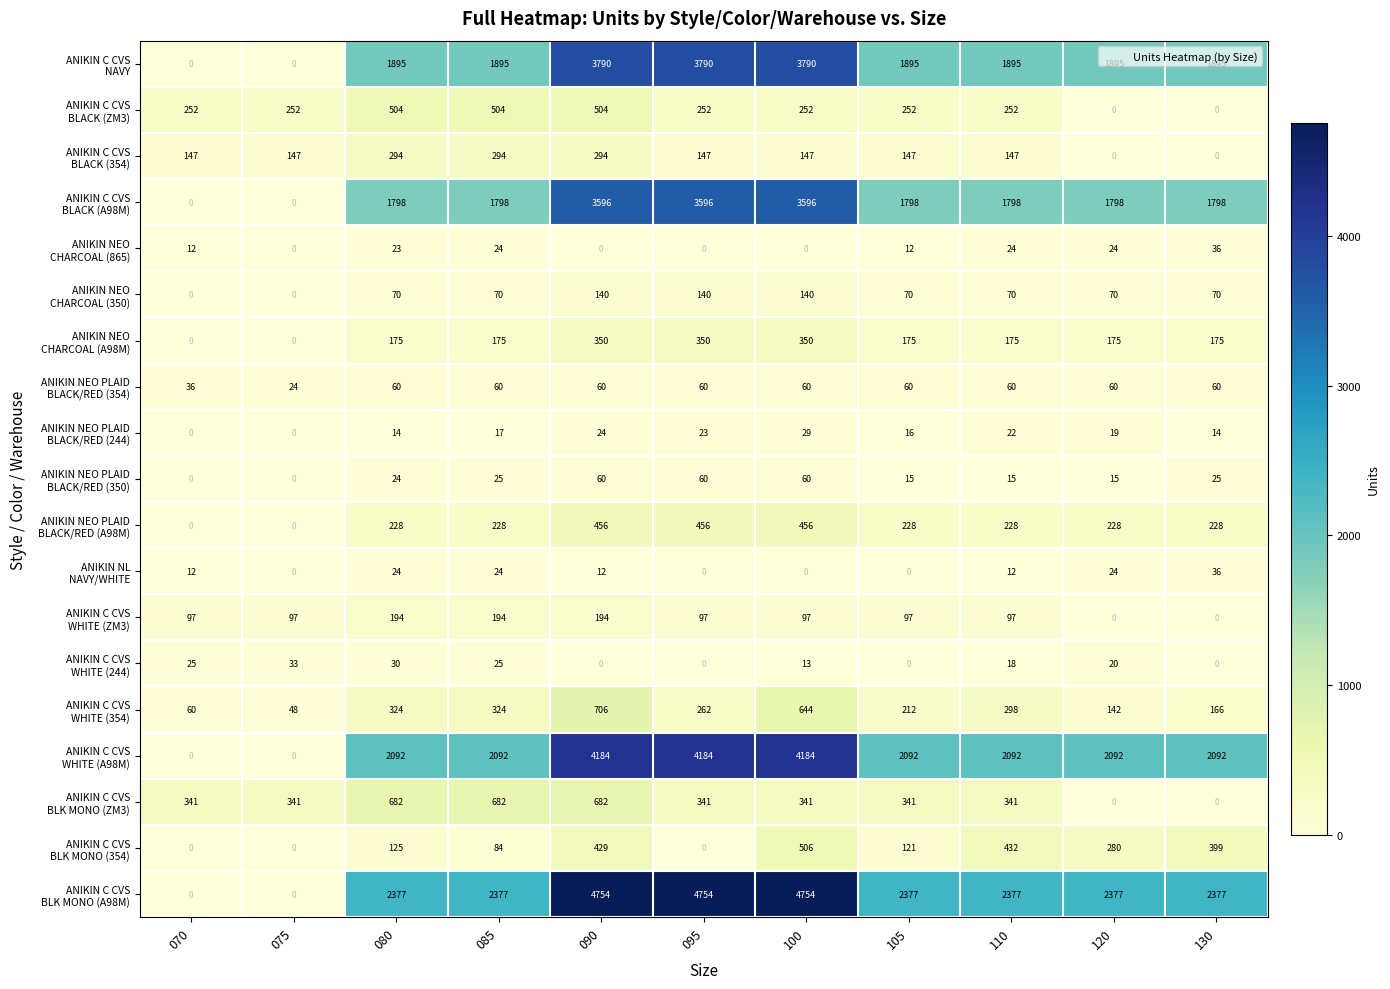

What is the difference between the highest and lowest values at 100?

4754